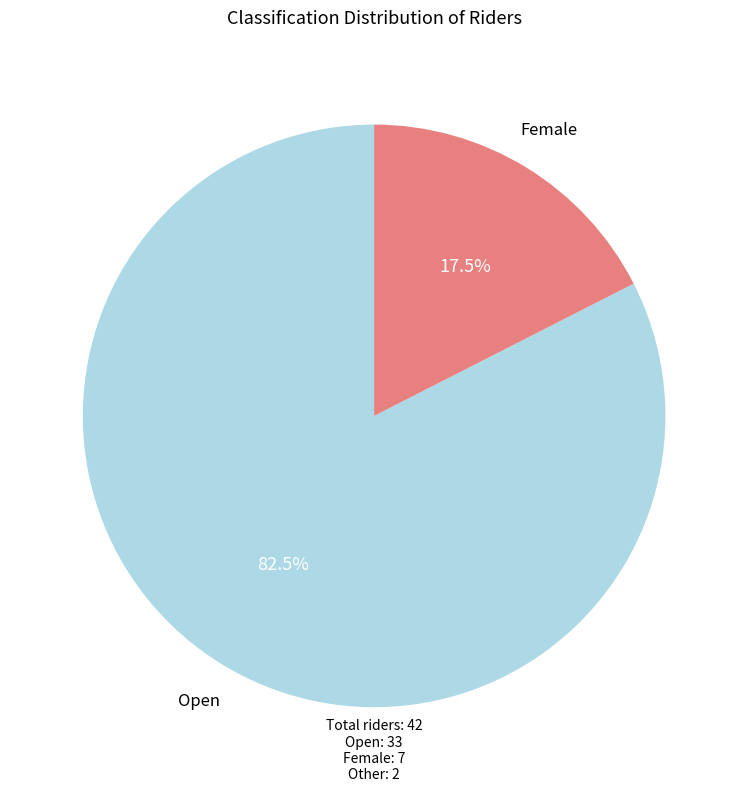

Count the number of slices in the pie.

2